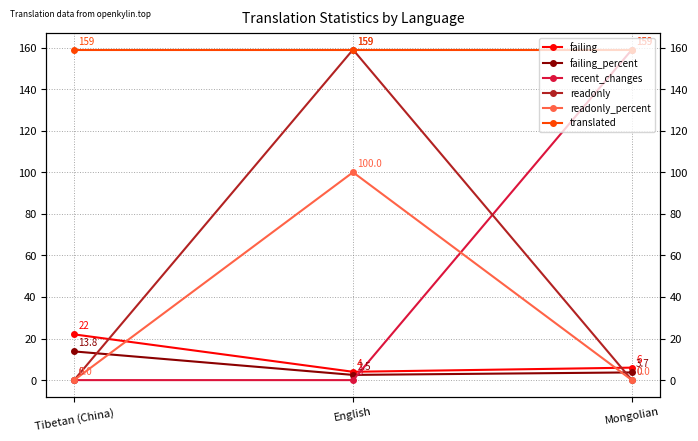

Is the value of readonly at Tibetan (China) greater than the value of translated at Tibetan (China)?

No